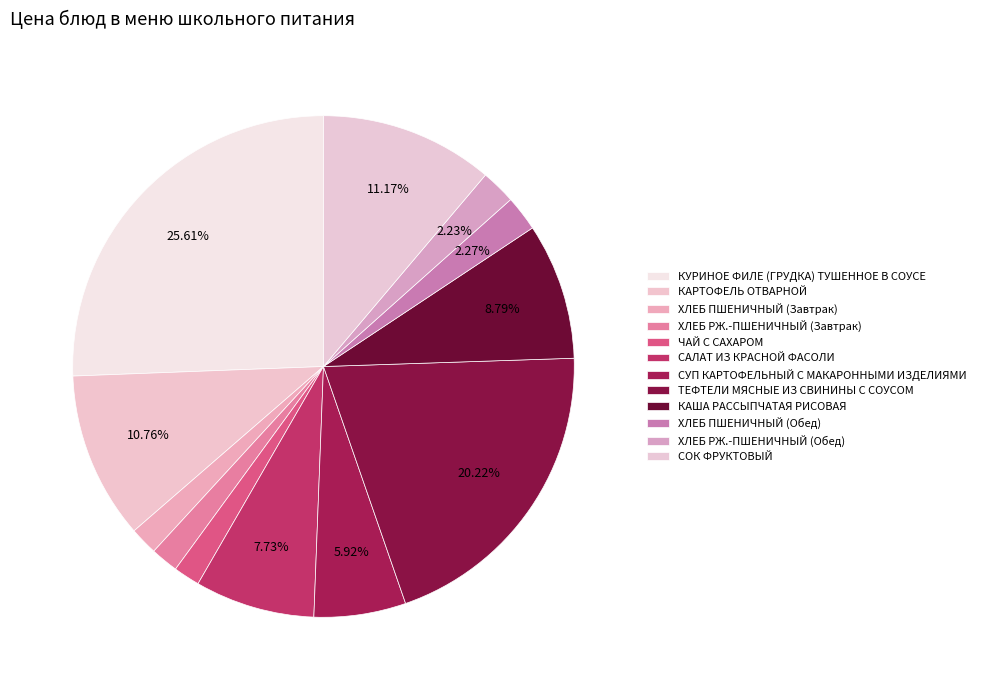

Which category has the biggest portion of the pie?

КУРИНОЕ ФИЛЕ (ГРУДКА) ТУШЕННОЕ В СОУСЕ